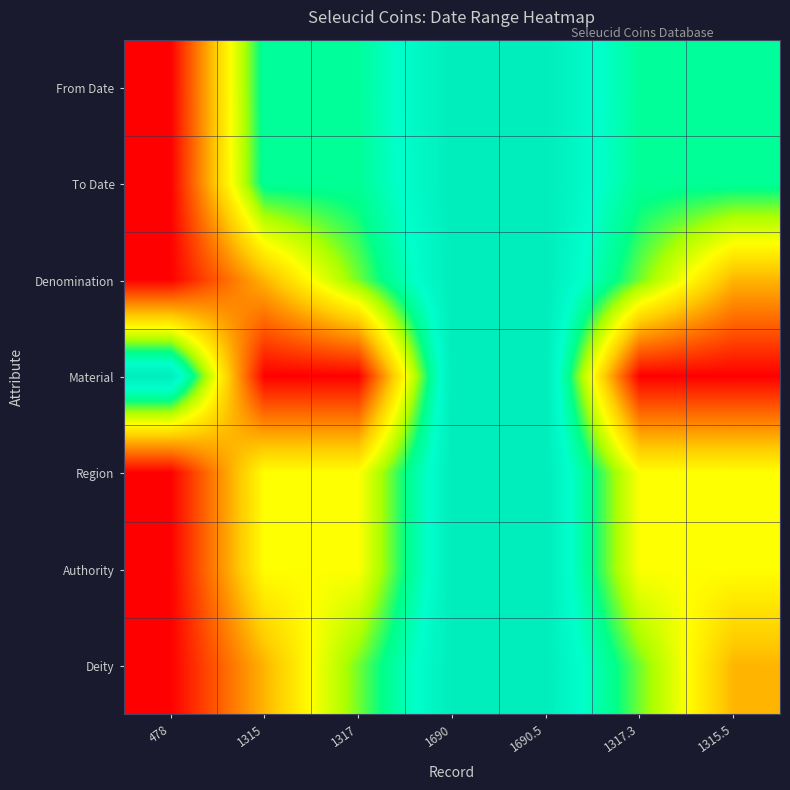

Rank the series by their maximum value, from highest to lowest.

From Date, To Date, Denomination, Material, Region, Authority, Deity